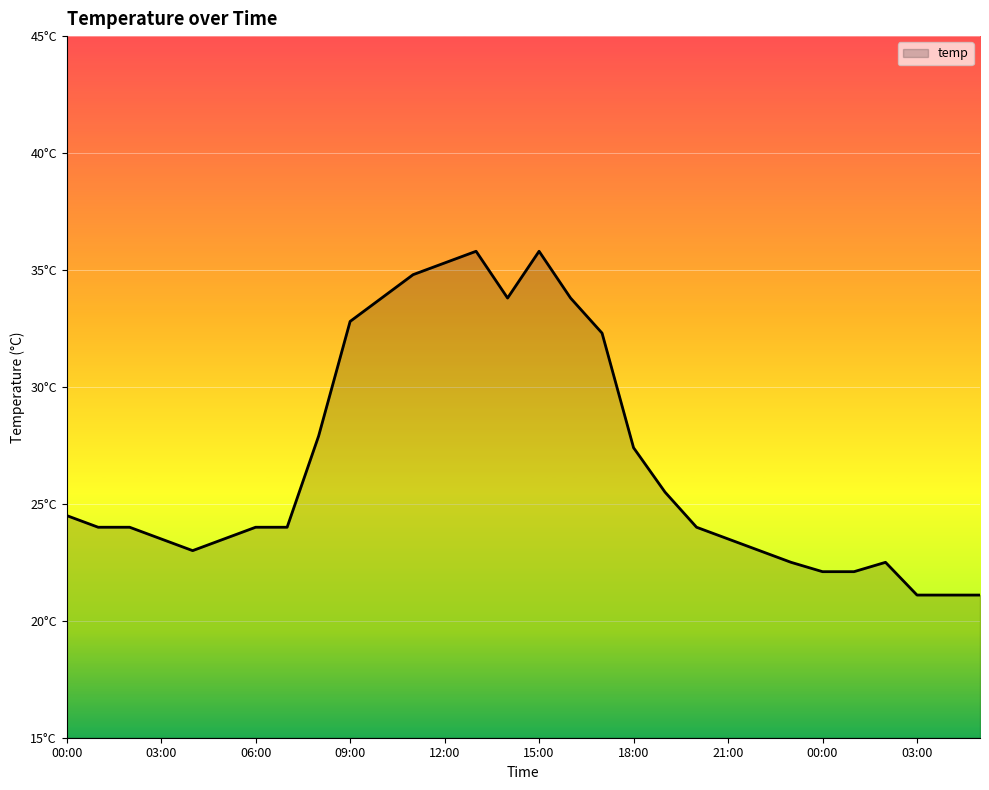

Is this an area chart (filled region under the line)?

Yes